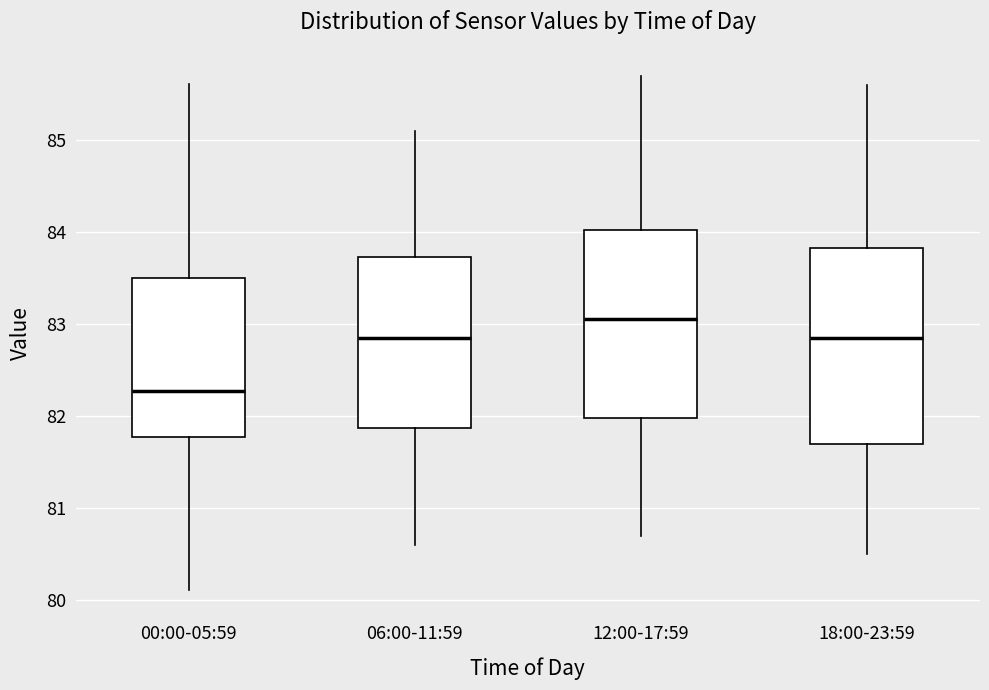

Reading left to right, read every box against the y-axis: the position of its median line, the range the box covers, and the ends of its whiskers. The values are not printed on the chart, so give them approximately, as read against the axis.

00:00-05:59: median 82.3, box 81.8 to 83.5, whiskers 80.1 to 85.6
06:00-11:59: median 82.9, box 81.9 to 83.7, whiskers 80.6 to 85.1
12:00-17:59: median 83.1, box 82.0 to 84.0, whiskers 80.7 to 85.7
18:00-23:59: median 82.9, box 81.7 to 83.8, whiskers 80.5 to 85.6